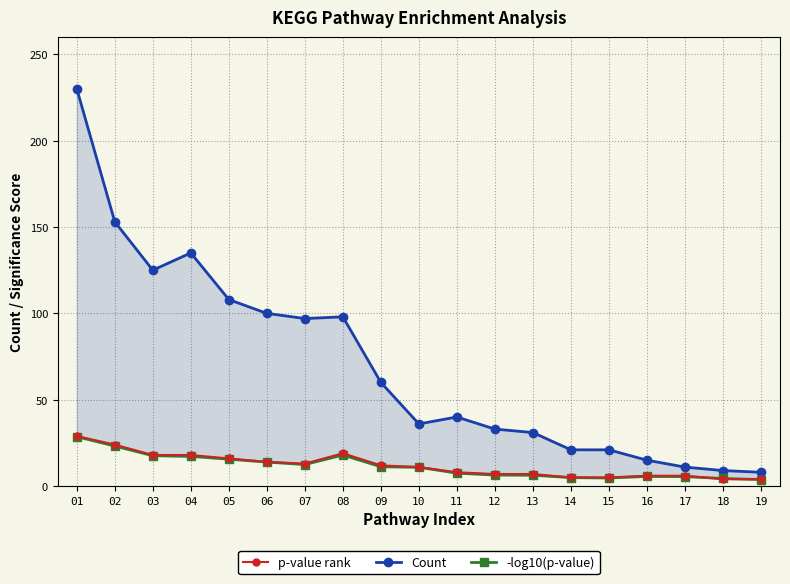

How many lines are shown in the chart?

3